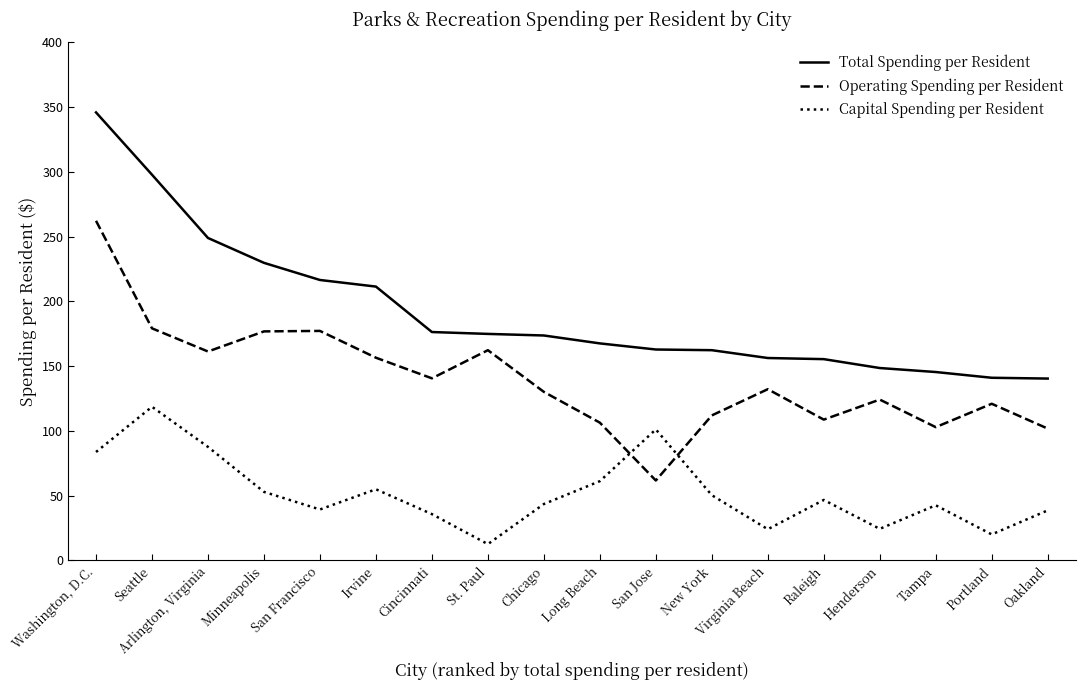

Rank the categories by Operating Spending per Resident value from highest to lowest.

Washington, D.C., Seattle, San Francisco, Minneapolis, St. Paul, Arlington, Virginia, Irvine, Cincinnati, Virginia Beach, Chicago, Henderson, Portland, New York, Raleigh, Long Beach, Tampa, Oakland, San Jose